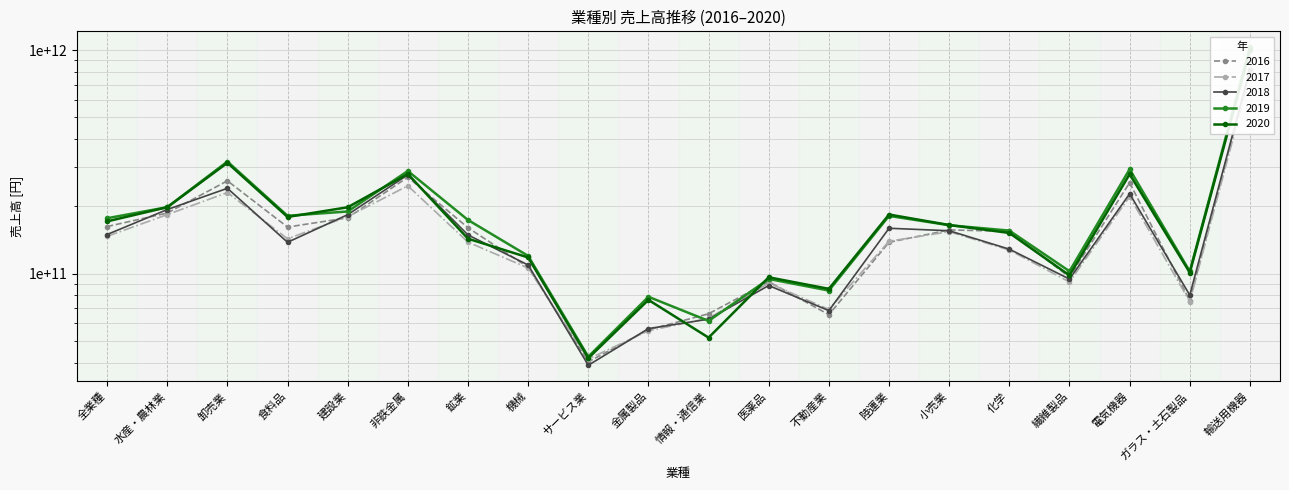

Reading left to right, extract all data points from this chart.

2016: 162459358160.1	186720419200.0	260301264000.0	161565718128.0	177788911731.2	270214859257.1	160403166666.7	106813514155.6	40297384943.7	56018406606.7	66115581930.1	91986093457.6	65515313796.3	138088306314.8	156875471273.0	154675191961.4	96497483377.4	255219492995.9	75675879280.7	815770001359.6
2017: 146860062190.5	183716421800.0	230613913773.3	143193050411.3	179817648212.5	247173753323.5	138307666666.7	105900034060.3	41472224708.2	55500002550.6	63107794820.5	90731327305.1	69157733508.8	139628982000.0	154033940806.7	127509887245.2	91775279037.7	221171424877.0	74844138666.7	773754020213.5
2018: 149627715943.6	193559688600.0	240937272098.5	138112156000.0	183615112300.6	276948958714.3	148993666666.7	109247256074.2	38885704350.3	56746218692.3	62532983911.7	88430239416.7	68286328880.0	159589394072.7	155581350228.0	128656492078.8	94534567574.1	227699559898.0	80121913508.8	818815993786.5
2019: 176985530179.3	198300441400.0	317439225849.8	181472604519.7	189730284862.3	288019887857.1	173821000000.0	120044658412.3	42480781226.8	78749752483.9	61420134591.2	94620303323.1	83973524496.1	181262192818.2	164660960541.4	155777278564.6	102502771981.1	293170096634.1	102278257896.6	1031284399224.7
2020: 171287559361.5	198253638800.0	313297450062.5	179323794692.9	198115437058.5	279243824514.3	143298666666.7	118118719512.9	41842245576.7	76262353276.6	51696420888.9	96291546808.8	85468548686.6	183881976678.6	165016791881.5	152049683679.2	98171695129.6	278688338445.8	101048443728.8	999159148943.8